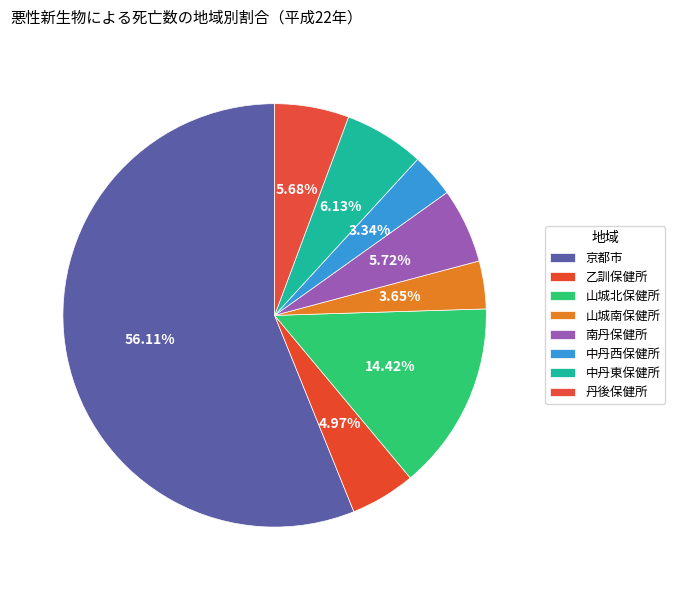

Which category has the biggest portion of the pie?

京都市